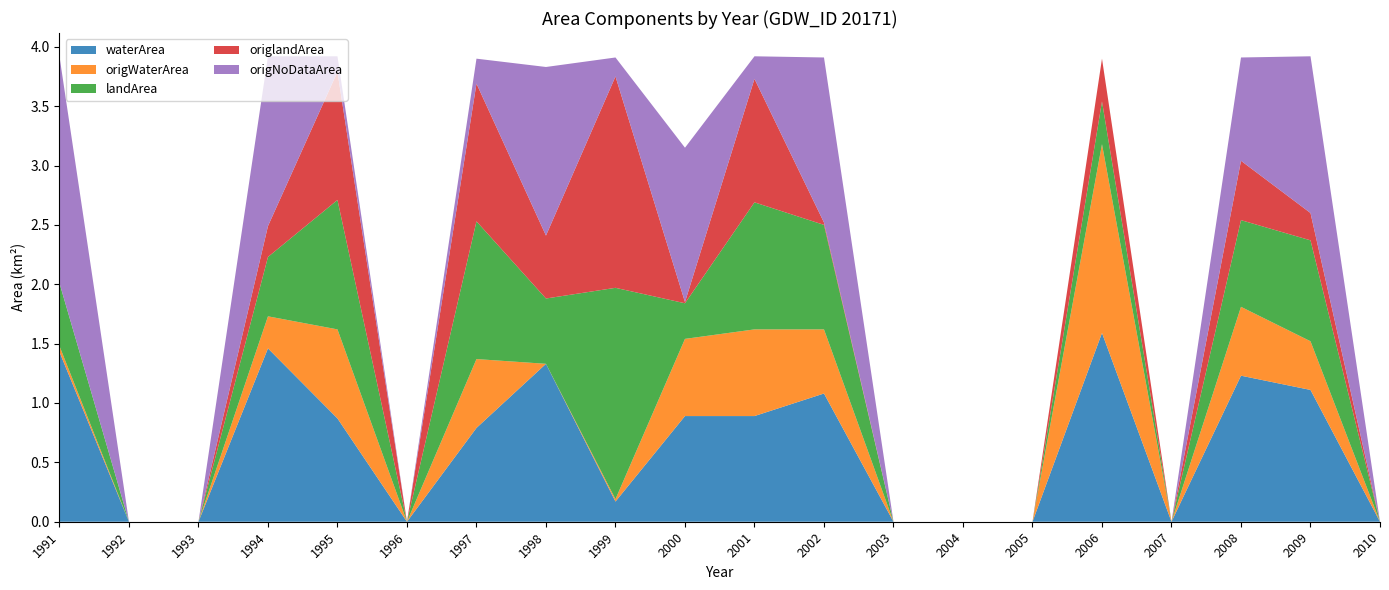

Reading left to right, extract all data points from this chart.

waterArea: 1.4	0.0	0.0	1.5	0.9	0.0	0.8	1.3	0.2	0.9	0.9	1.1	0.0	0.0	0.0	1.6	0.0	1.2	1.1	0.0
origWaterArea: 0.1	0.0	0.0	0.3	0.8	0.0	0.6	0.0	0.0	0.7	0.7	0.5	0.0	0.0	0.0	1.6	0.0	0.6	0.4	0.0
landArea: 0.5	0.0	0.0	0.5	1.1	0.0	1.2	0.6	1.8	0.3	1.1	0.9	0.0	0.0	0.0	0.4	0.0	0.7	0.8	0.0
origlandArea: 0.0	0.0	0.0	0.3	1.1	0.0	1.2	0.5	1.8	0.0	1.0	0.0	0.0	0.0	0.0	0.4	0.0	0.5	0.2	0.0
origNoDataArea: 1.9	0.0	0.0	1.4	0.1	0.0	0.2	1.4	0.2	1.3	0.2	1.4	0.0	0.0	0.0	0.0	0.0	0.9	1.3	0.0